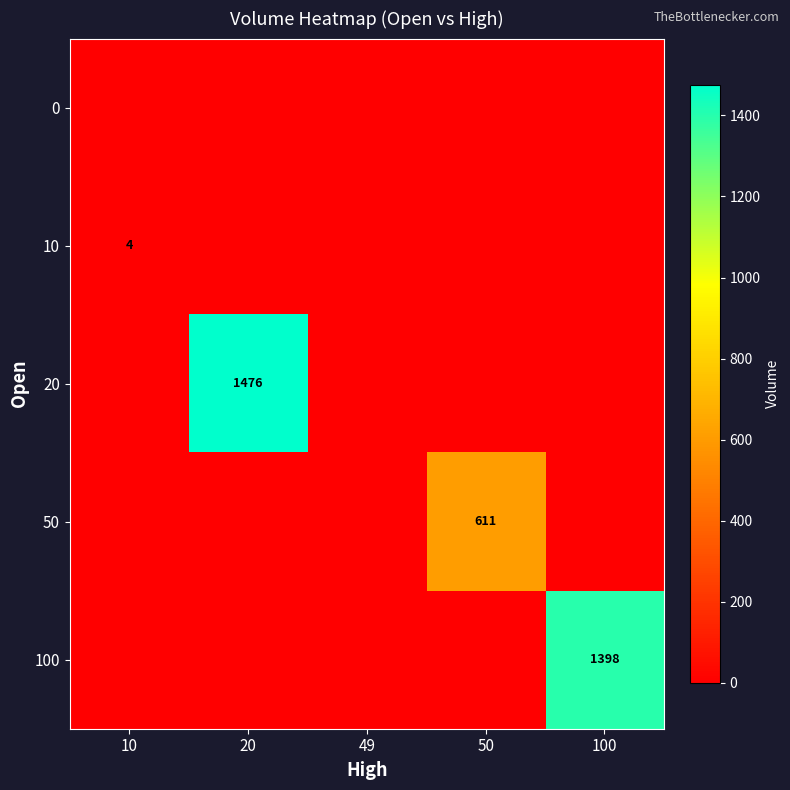

The value of 50 at 50 is 611. True or false?

True